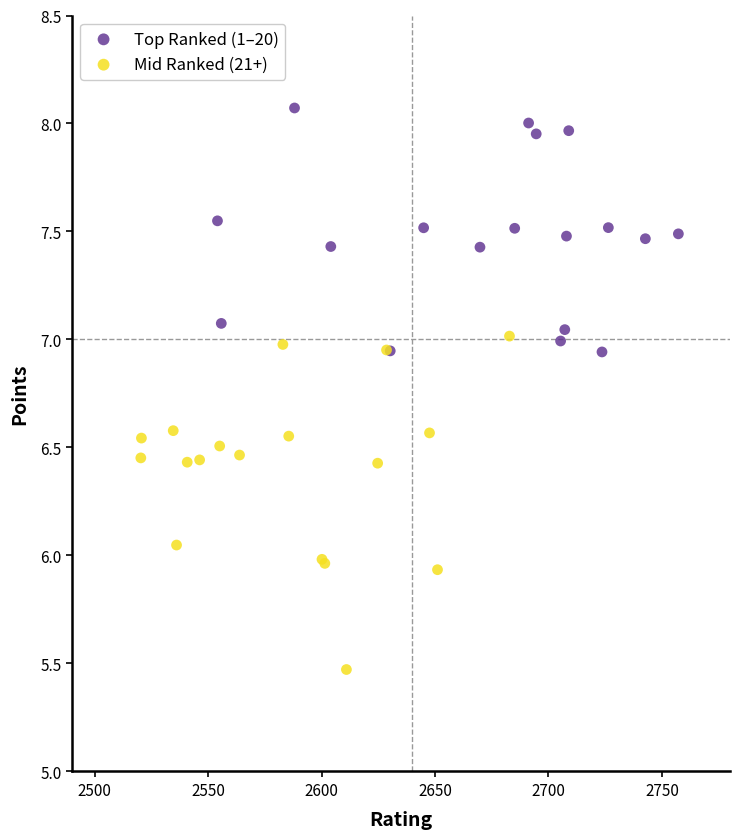

Which series has the widest spread of Y values?

Mid Ranked (21+)